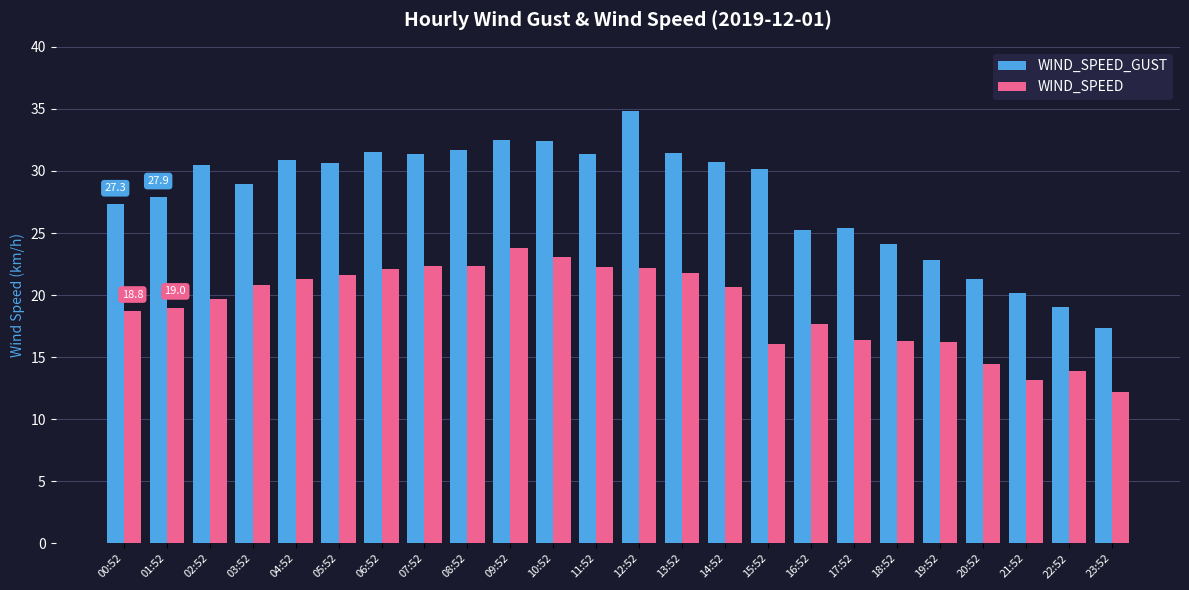

Rank the series by their maximum value, from highest to lowest.

WIND_SPEED_GUST, WIND_SPEED